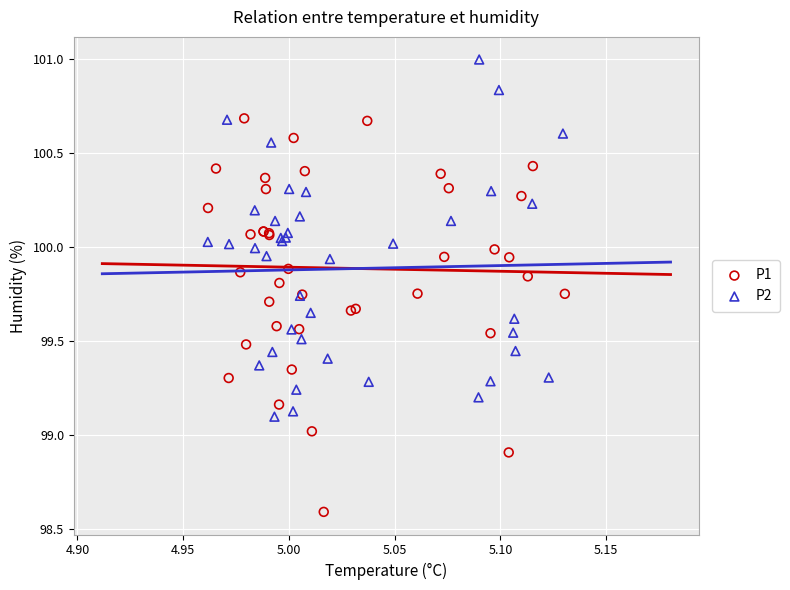

Which series contains the highest Y value?

P2